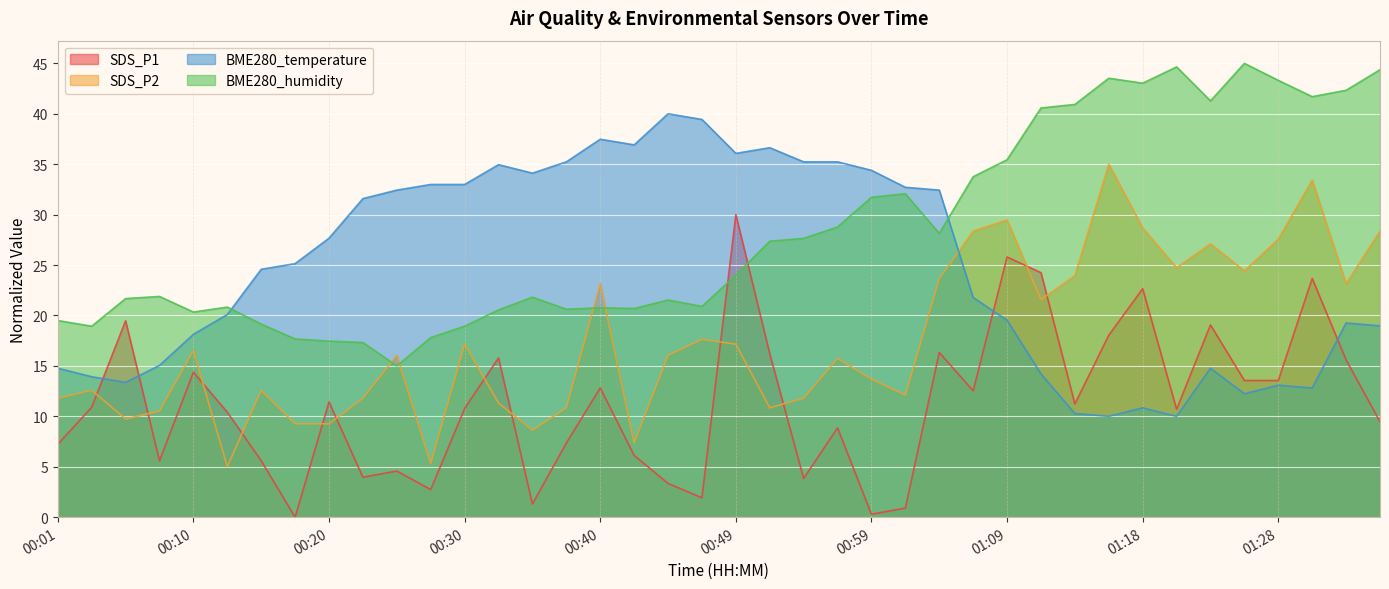

How many lines are shown in the chart?

4